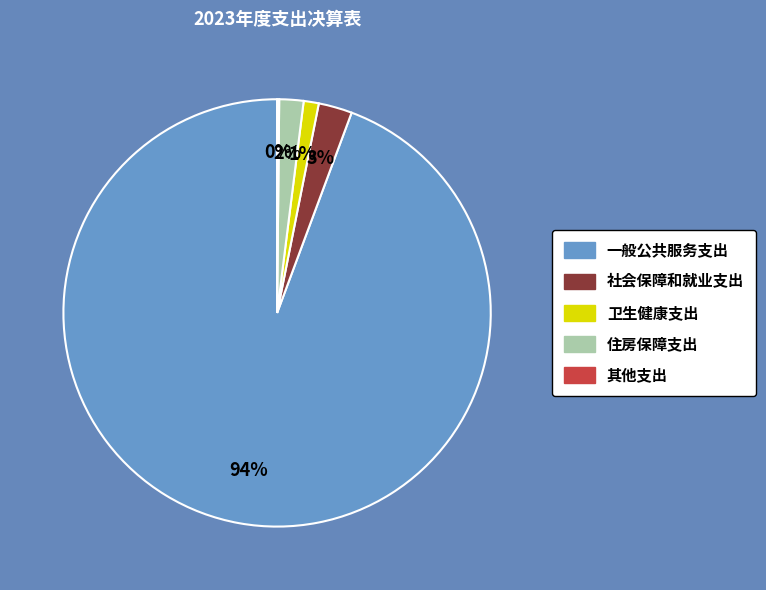

Between 住房保障支出 and 一般公共服务支出, which is larger?

一般公共服务支出